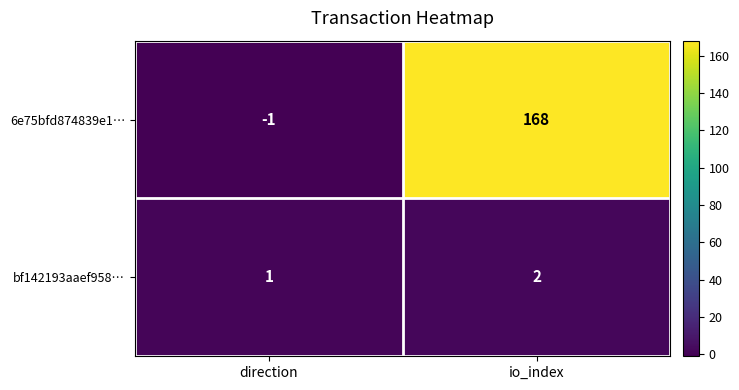

What is the smallest value displayed?

-1